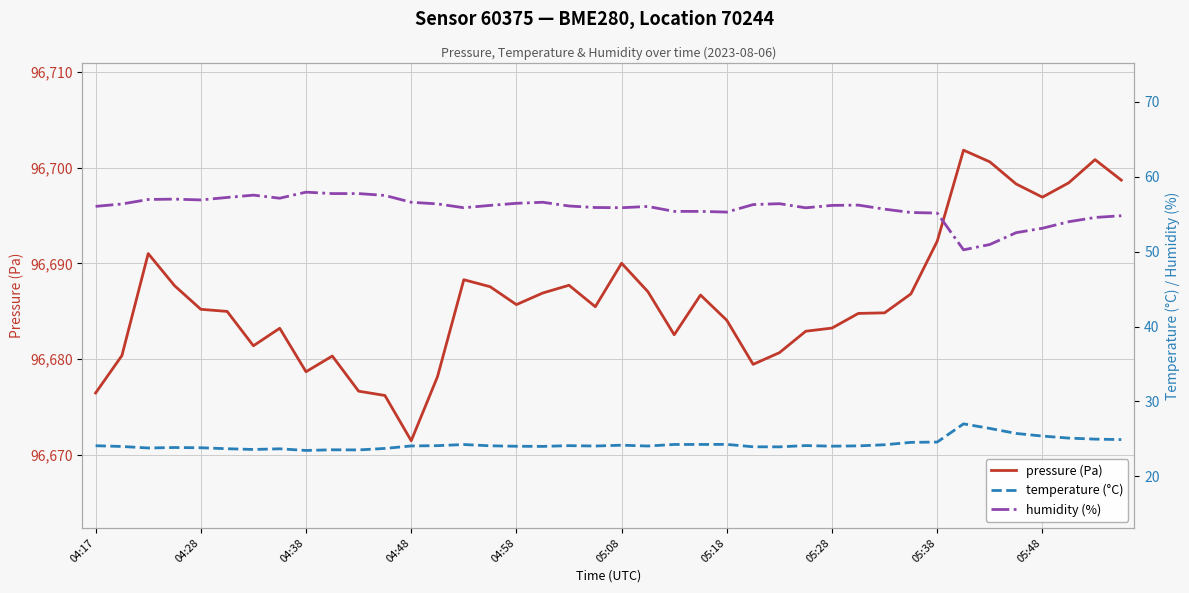

Which category has the lowest value in the pressure (Pa) series?

04:48